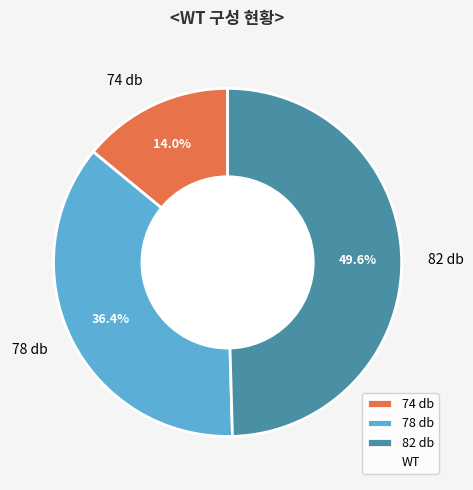

Approximately how many times larger is the value at 74 db compared to 78 db?

0.4